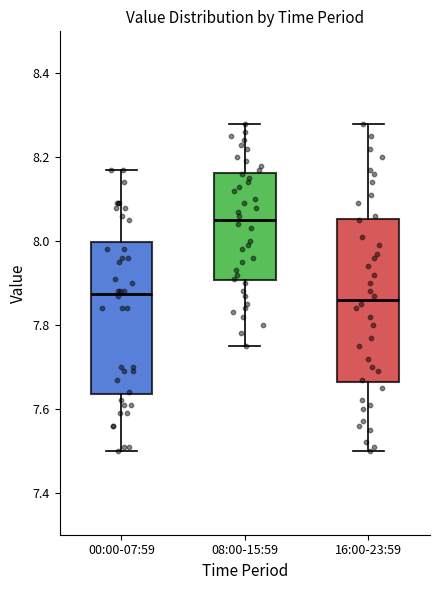

Where is the upper edge of the box for 00:00-07:59 on the y-axis? The values are not printed on the chart, so give them approximately, as read against the axis.

8.00